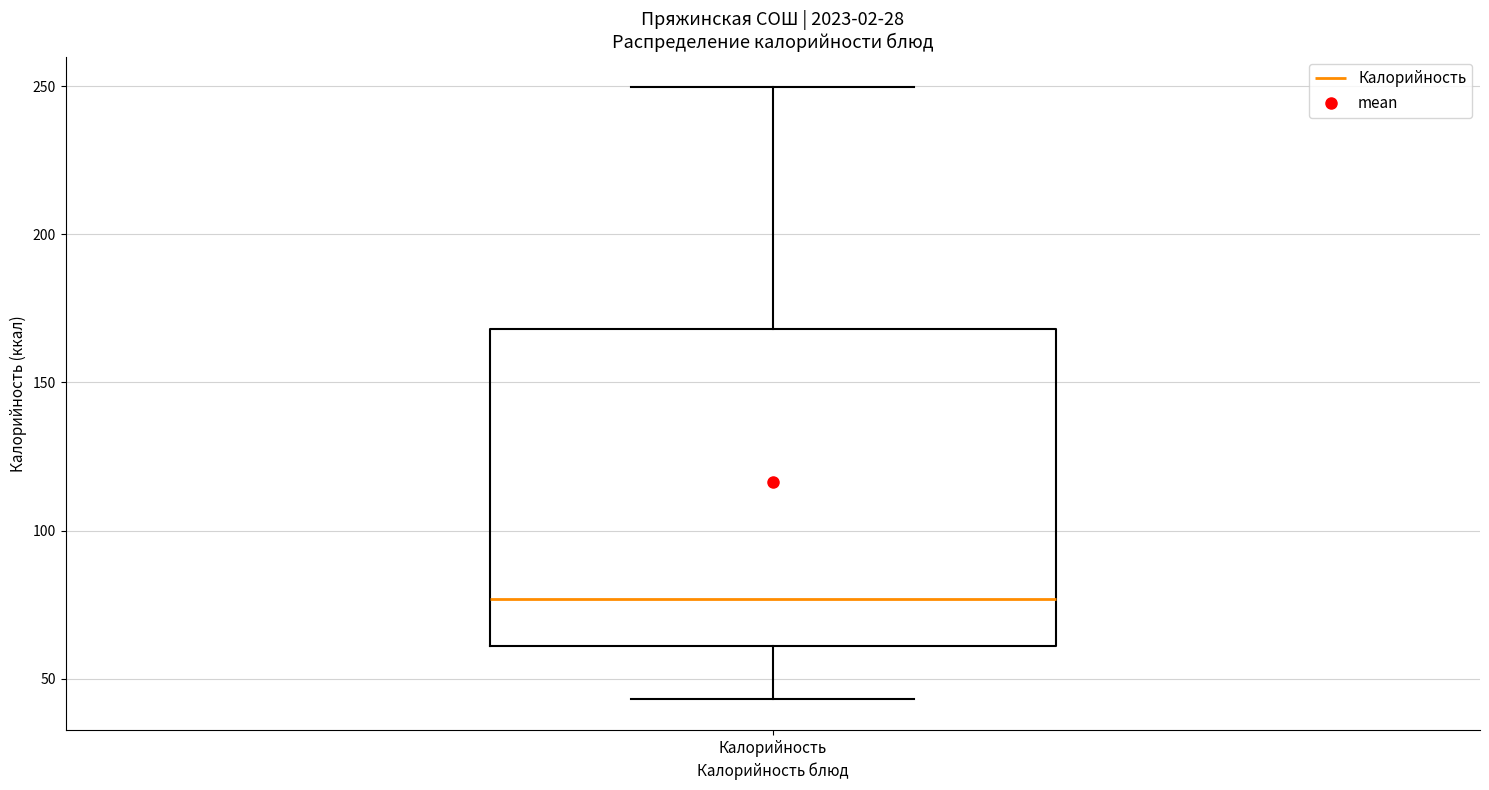

Transcribe this box plot: give where the median line is, the range the box spans, and where the two whiskers end, as read against the y-axis. The values are not printed on the chart, so give them approximately, as read against the axis.

median 75, box 60 to 170, whiskers 45 to 250